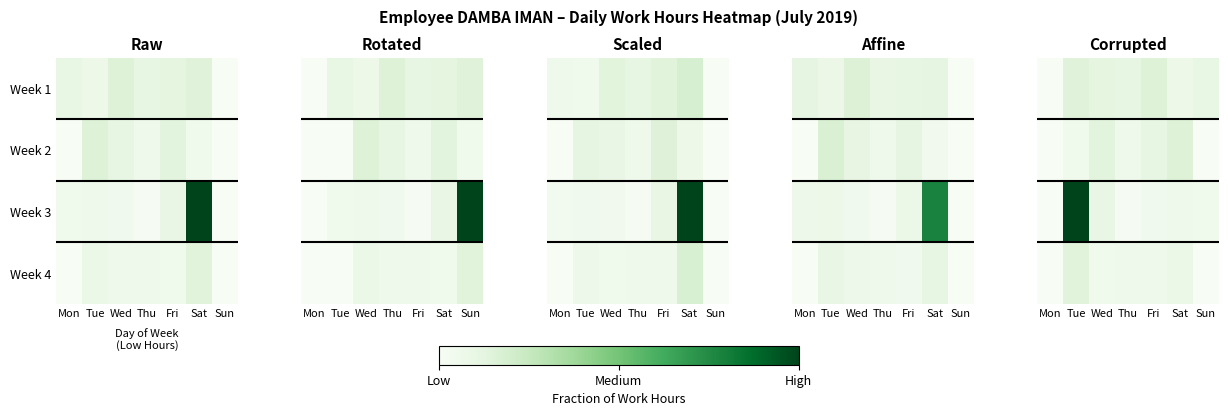

True or false: Week 4 has a value of 0.1 at Sat.

True